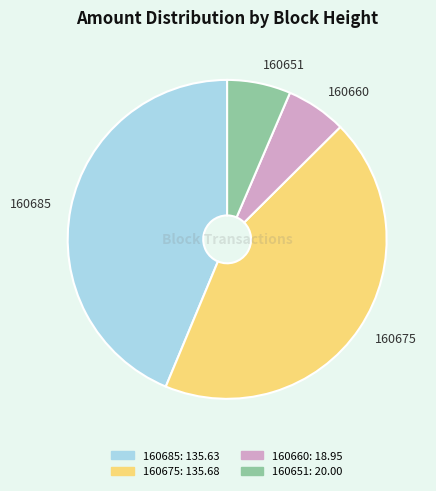

Which has a higher value, 160651 or 160685?

160685